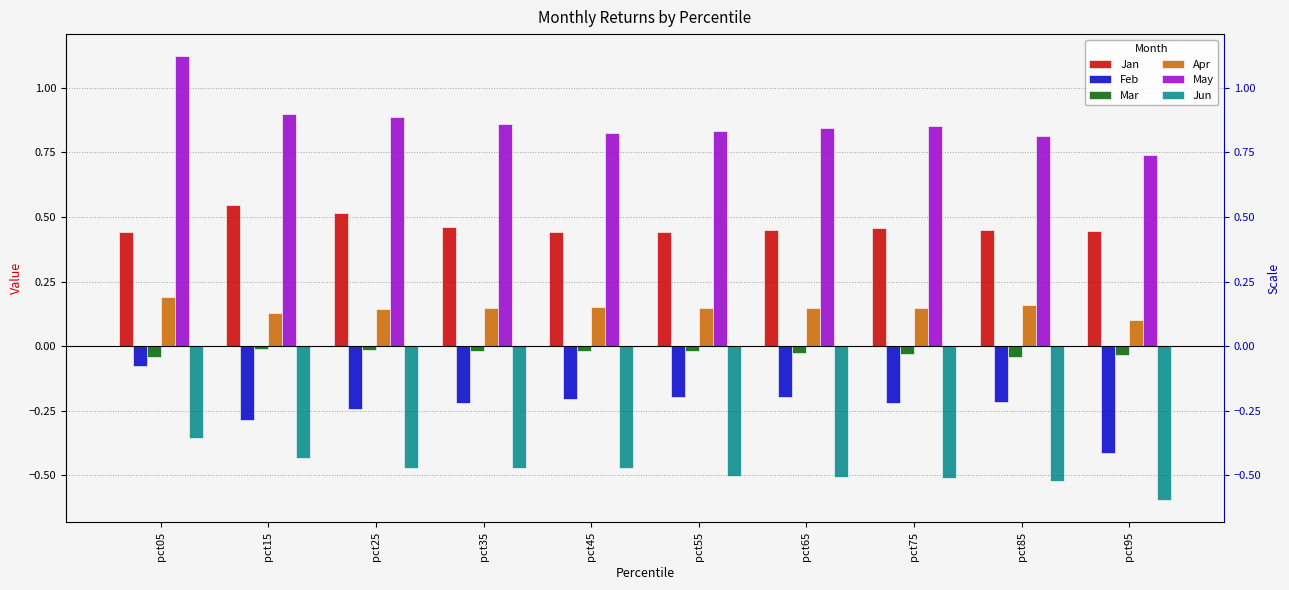

Which series has the largest total across all categories?

May